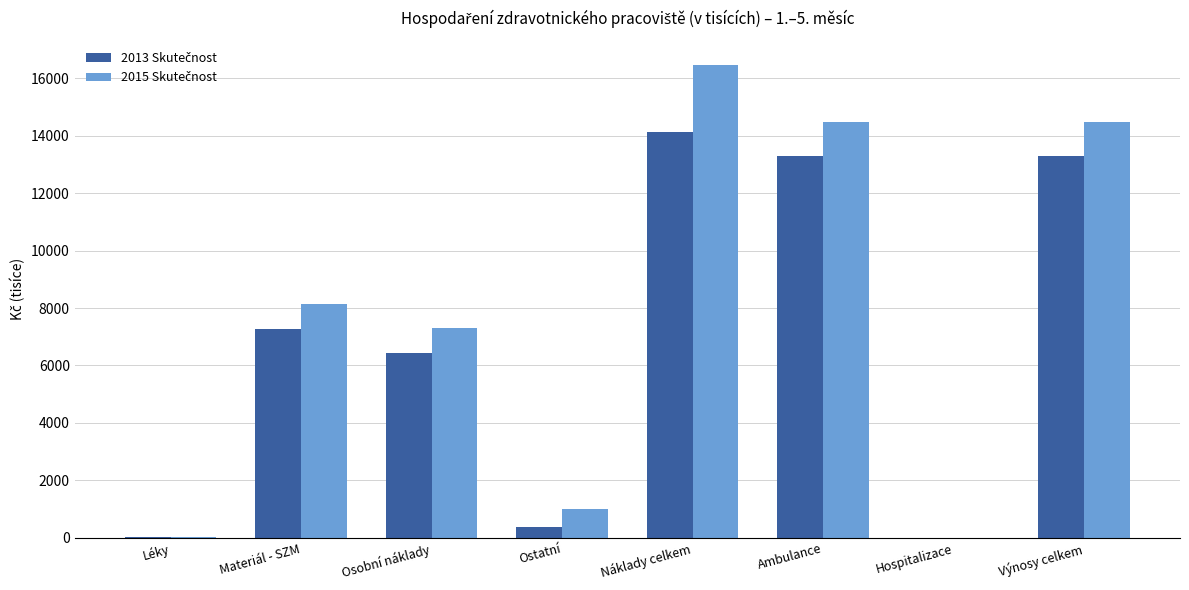

How many distinct data groups are displayed?

2